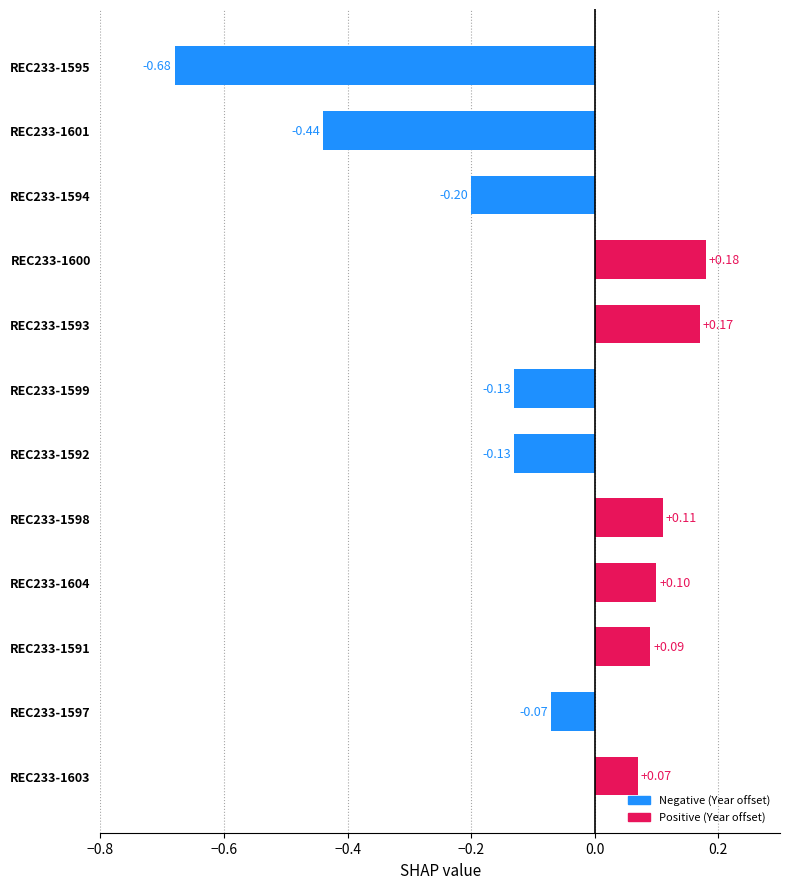

What is the change in value from REC233-1594 to REC233-1603?

+0.3